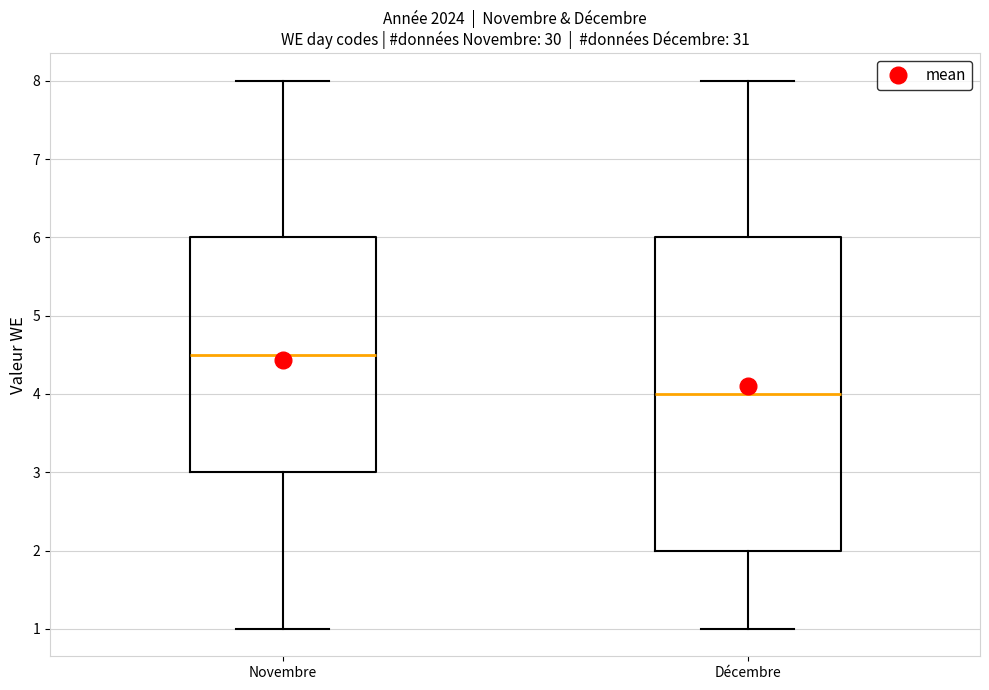

Which box is the tallest, from its lower edge to its upper edge?

Décembre